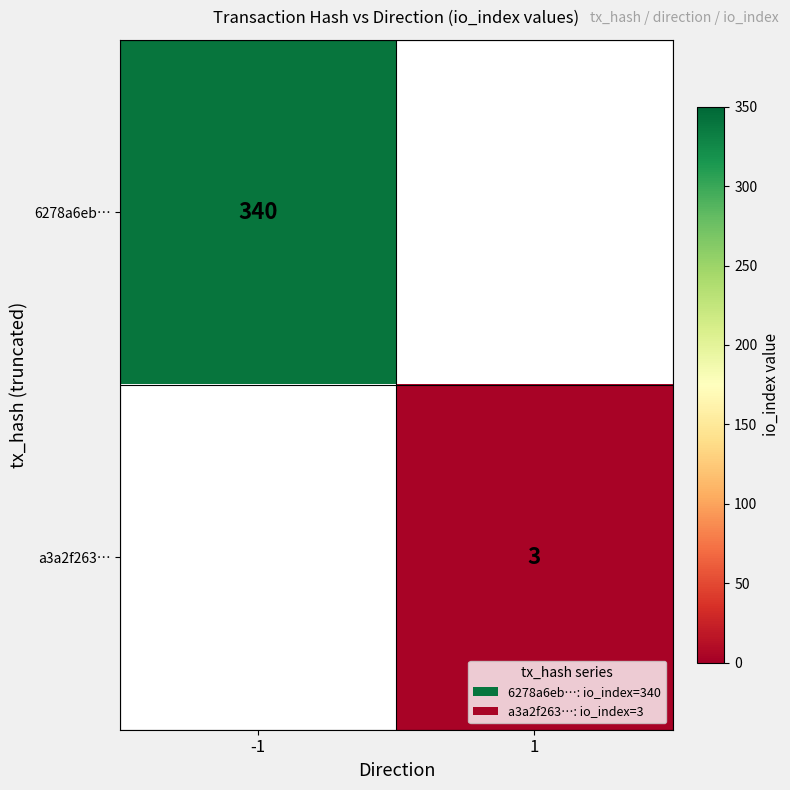

True or false: a3a2f263… has a value of 5 at 1.

False